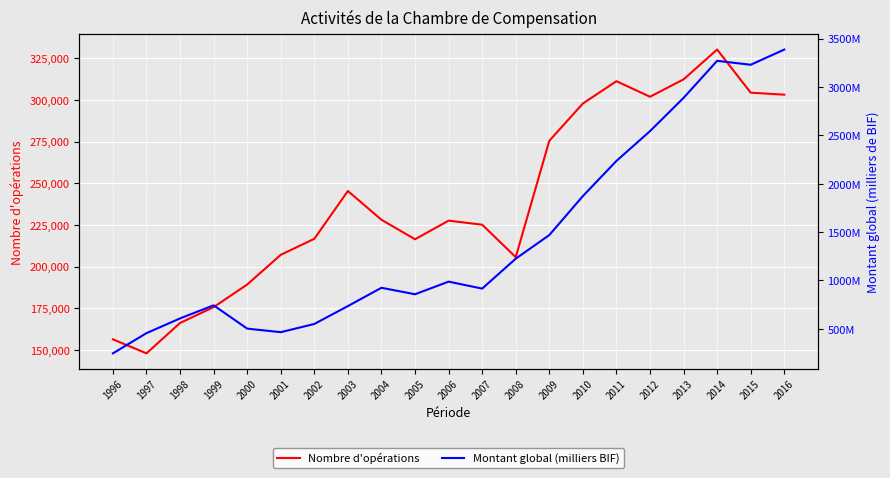

Read the Nombre d'opérations value at 1998, to the nearest 50.

166150